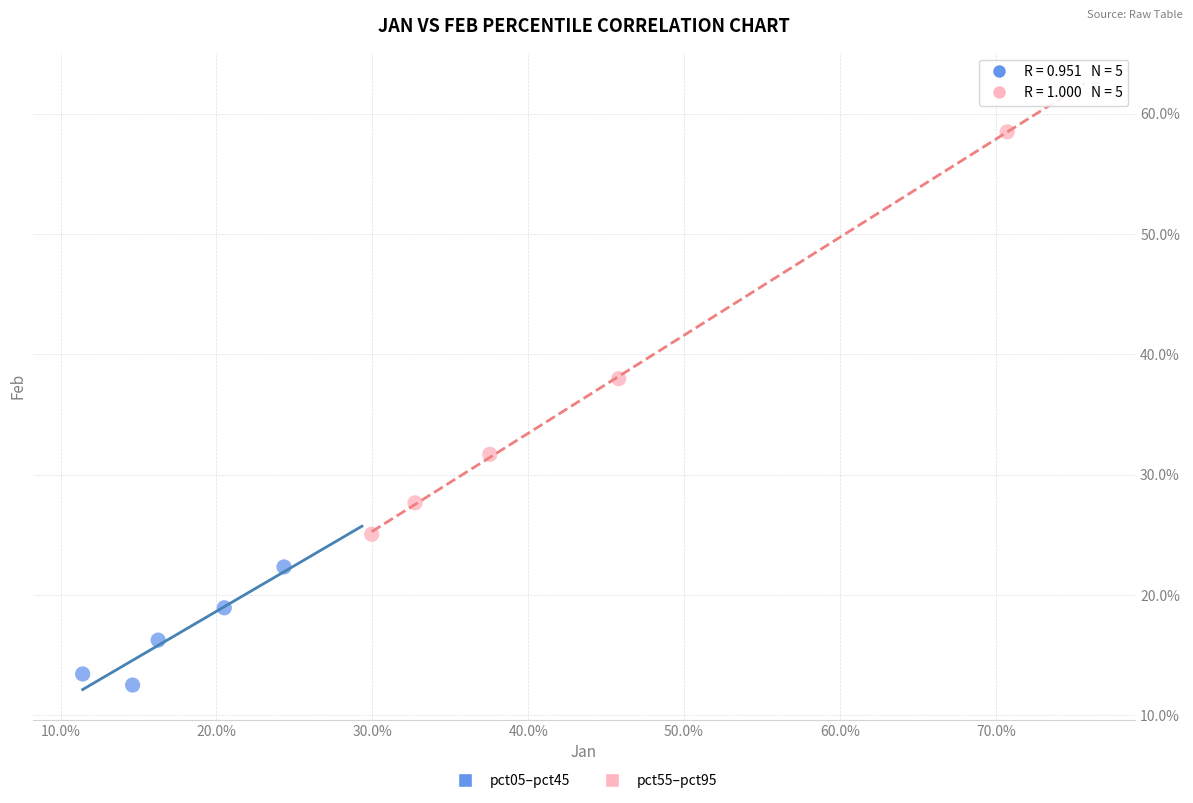

Which series reaches the maximum Y coordinate?

pct55–pct95